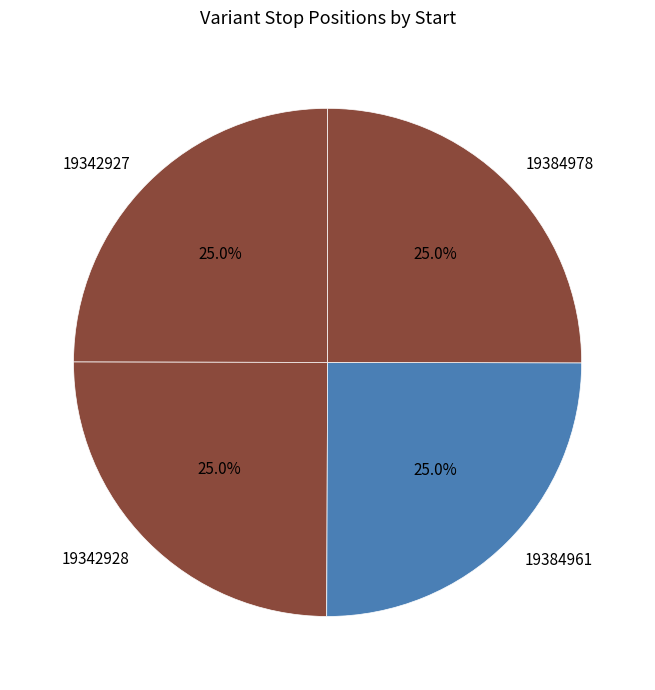

What percentage is the 19342927 slice, to the nearest percent?

25%